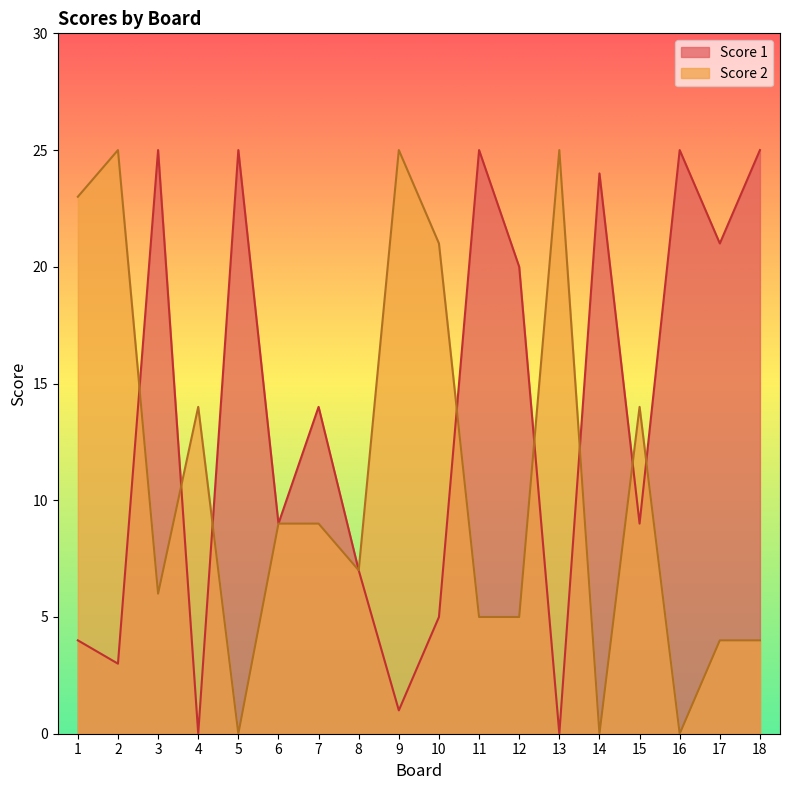

Which series ends up on top after the final intersection of Score 2 and Score 1?

Score 1